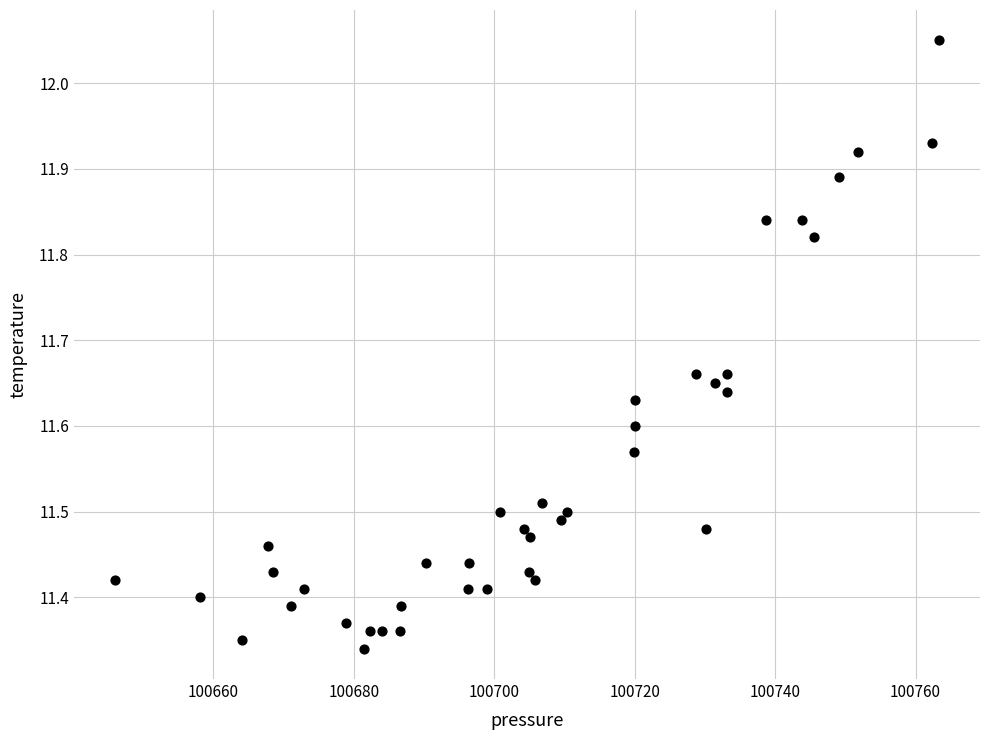

What is the range of Y values (max minus min)?

0.7